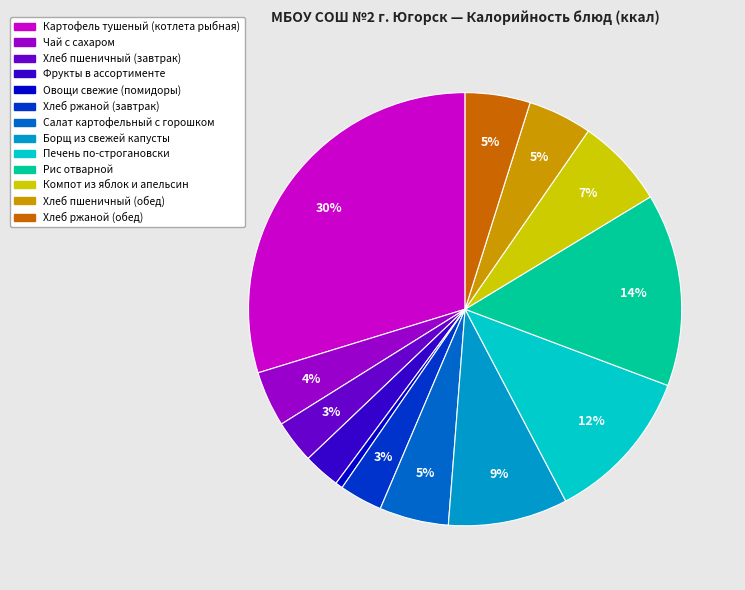

Between Печень по-строгановски and Фрукты в ассортименте, which is larger?

Печень по-строгановски